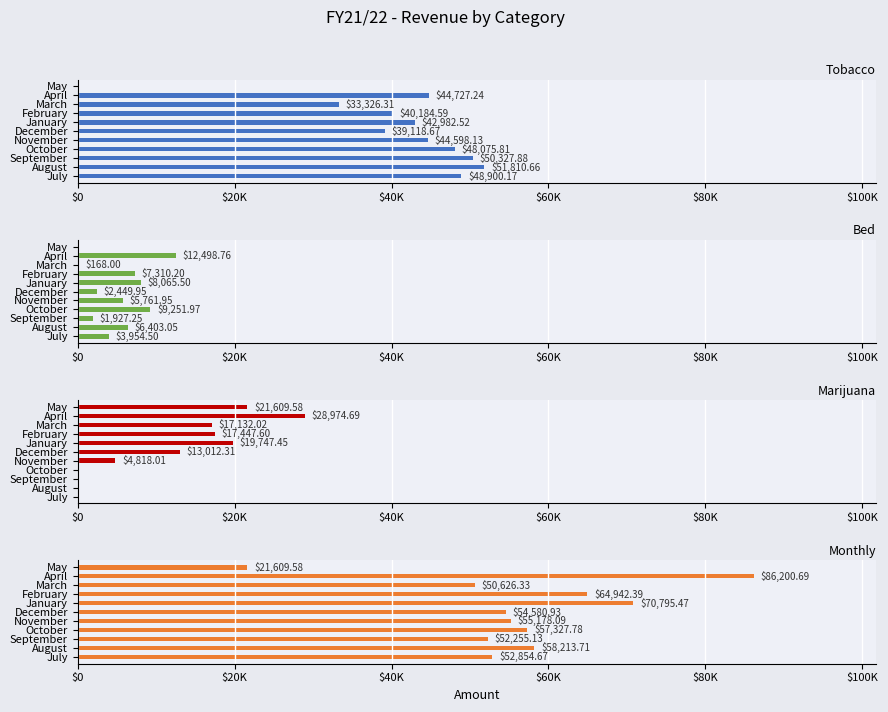

Between October and March, which series saw the biggest shift?

Marijuana